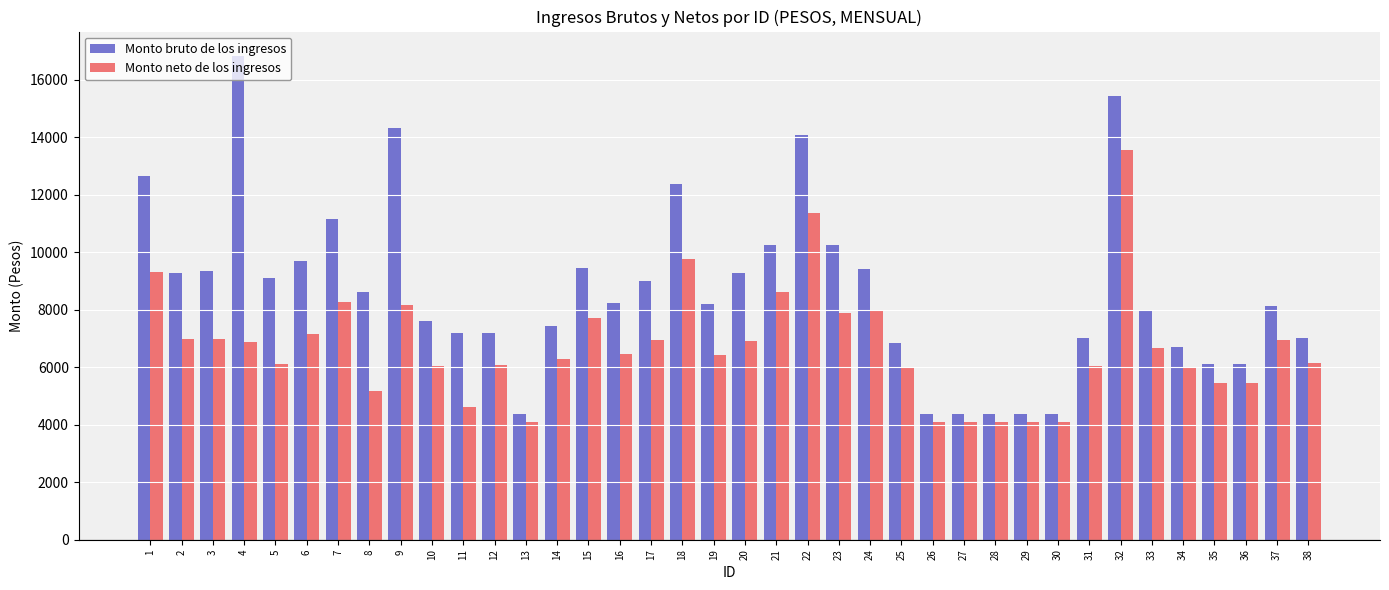

List the series in order of their overall mean, highest first.

Monto bruto de los ingresos, Monto neto de los ingresos